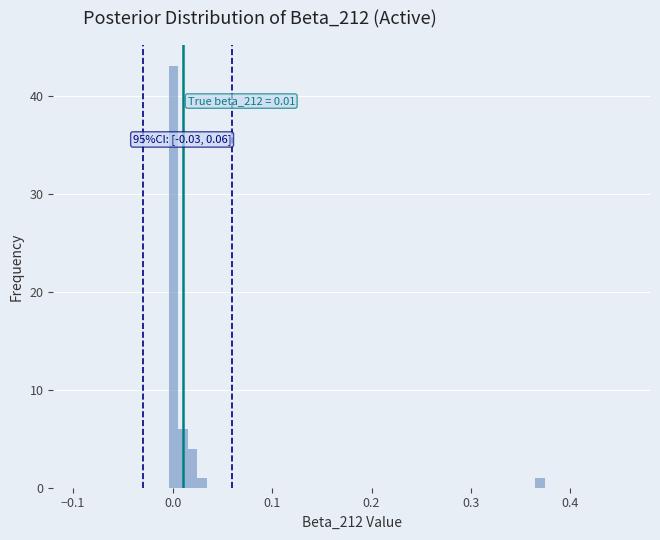

Read against the x-axis, roughly where is the centre of the tallest bar?

0.00